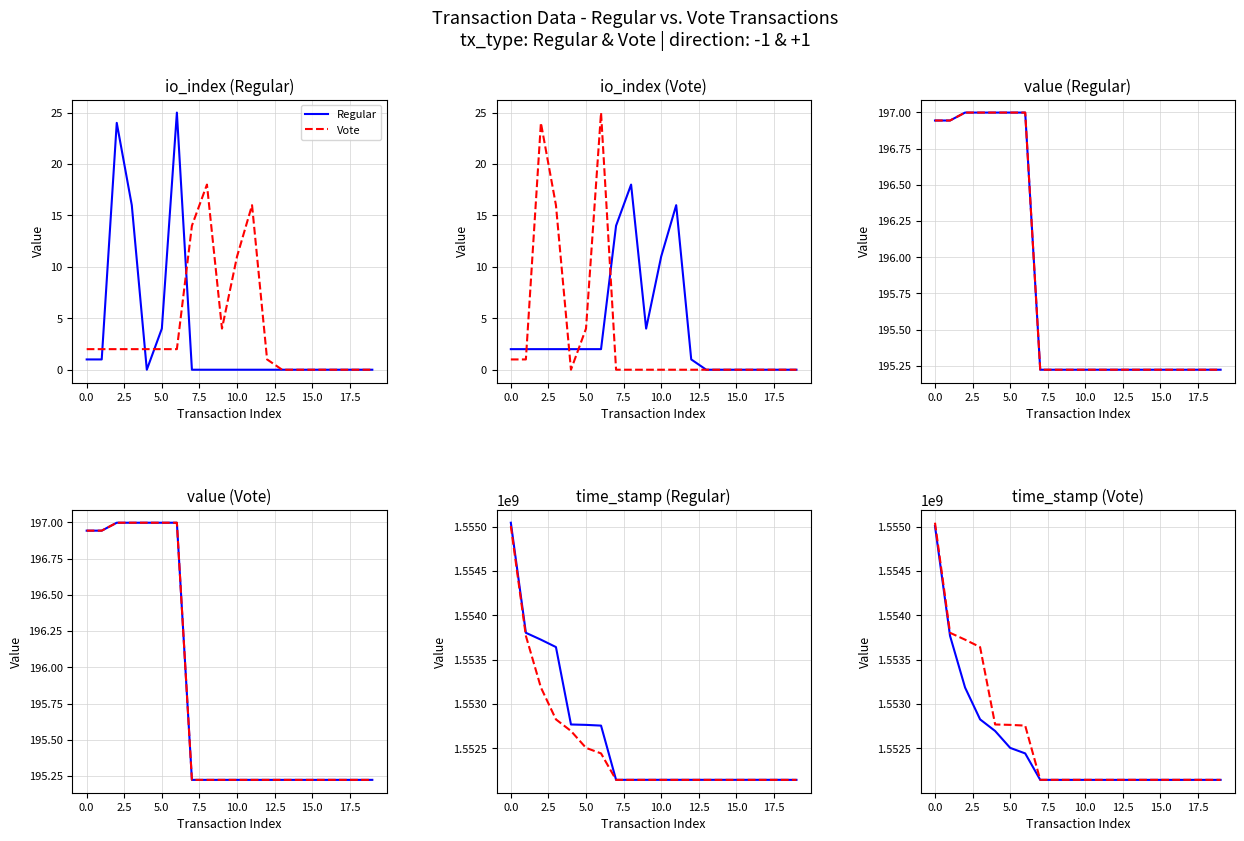

Count the number of categories in the chart.

20